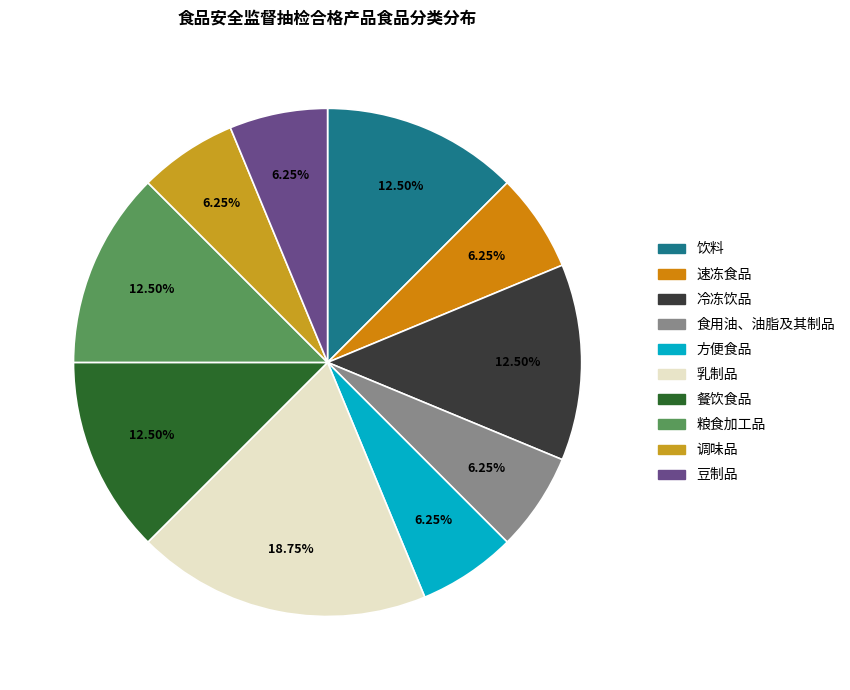

To the nearest percent, what percentage of the pie is 冷冻饮品?

12%